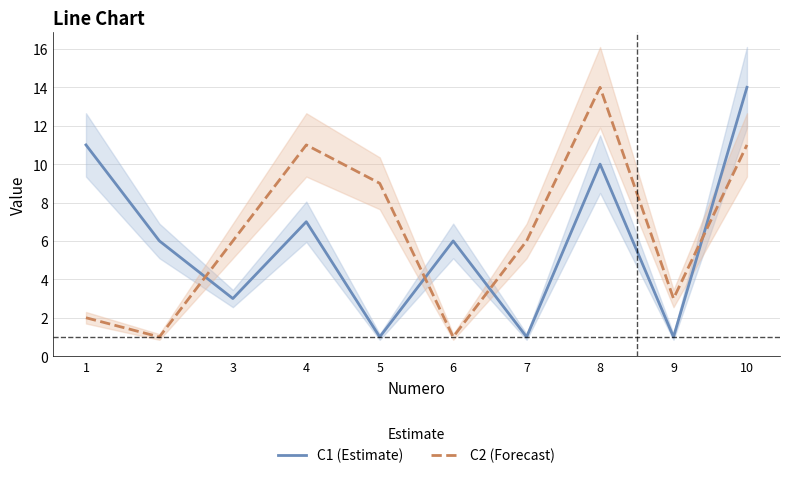

At which category does the chart reach its minimum across all series?

5